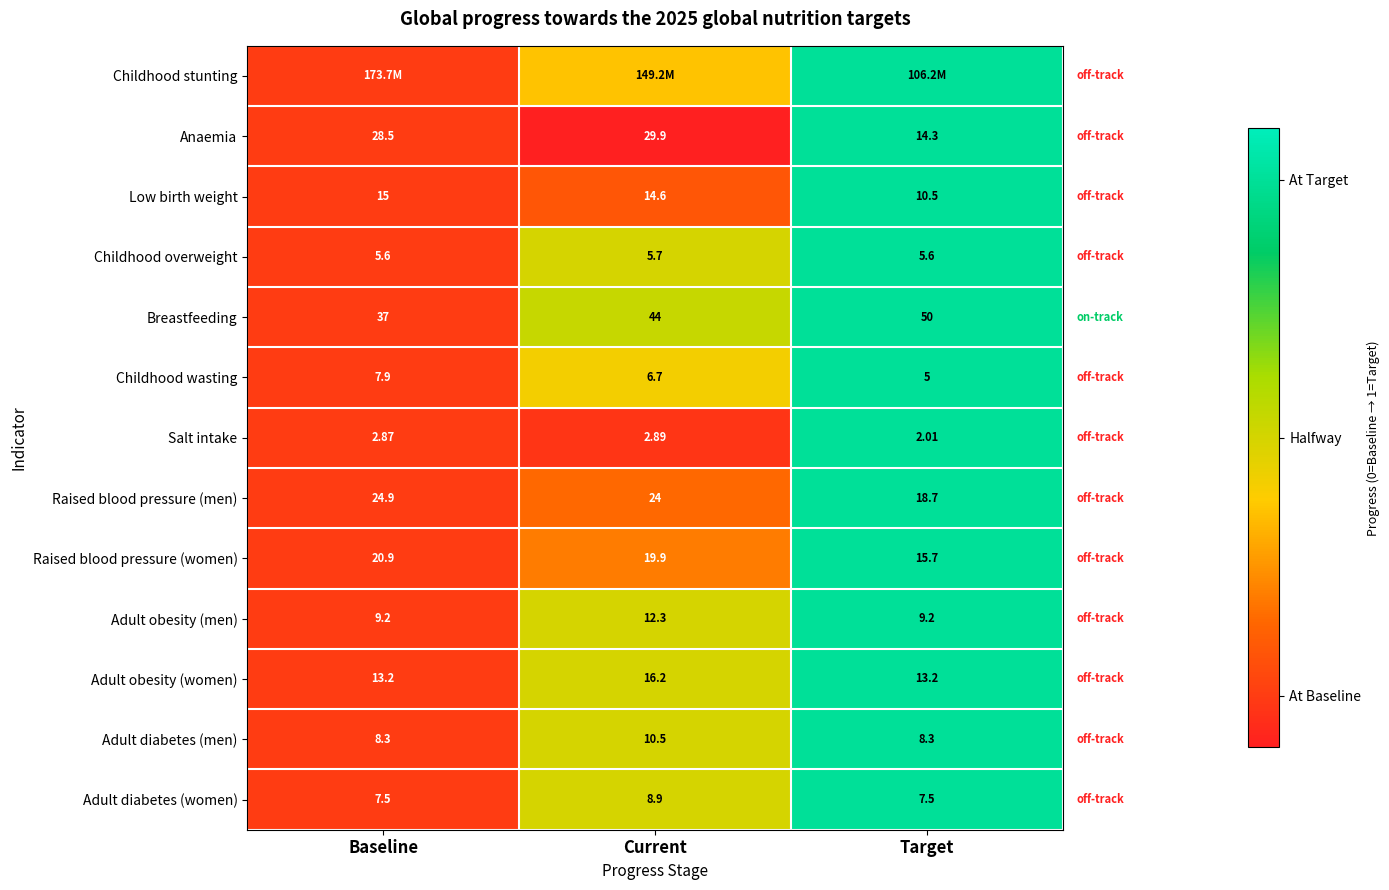

At how many categories does at least one series exceed 0?

2